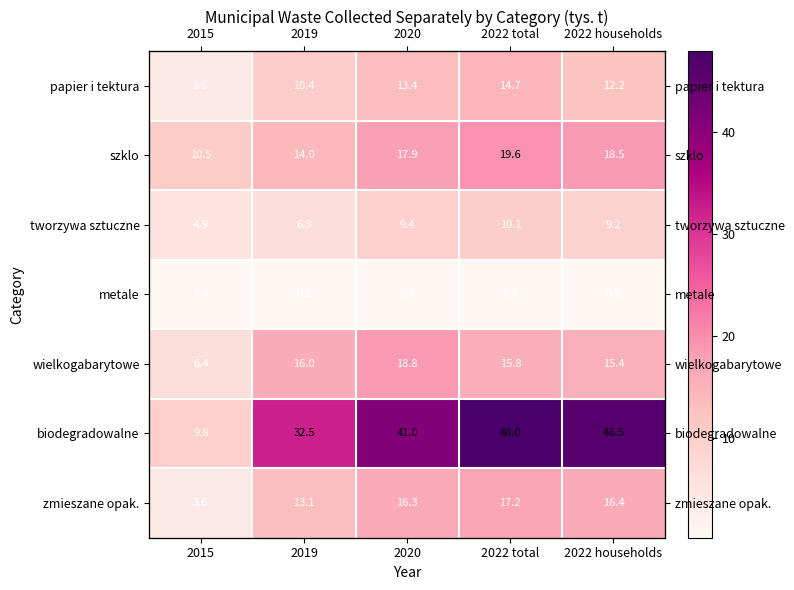

Which series has the widest spread of values?

biodegradowalne